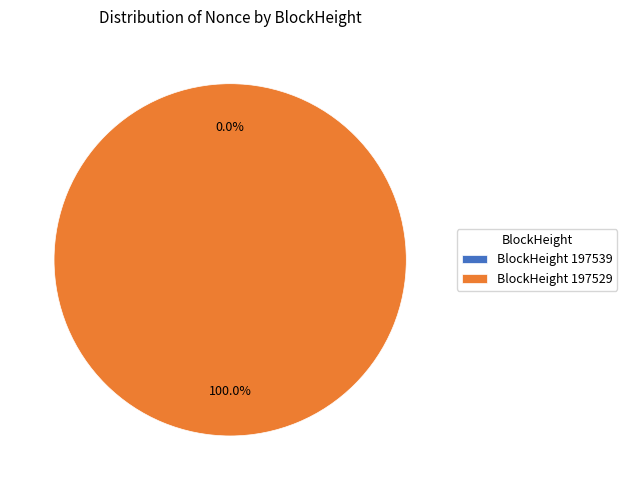

What is the smallest slice in the pie chart?

197539